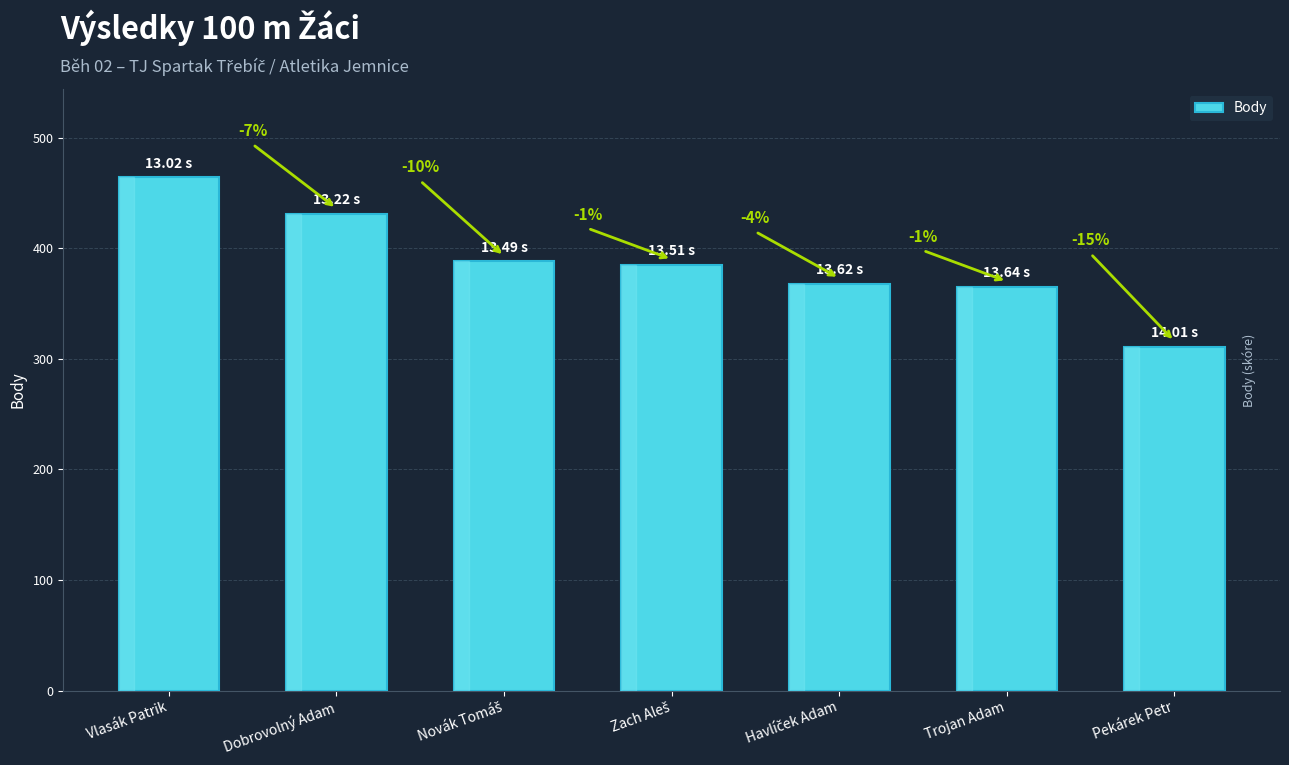

What is the label of the 1st bar from the left?

Vlasák Patrik